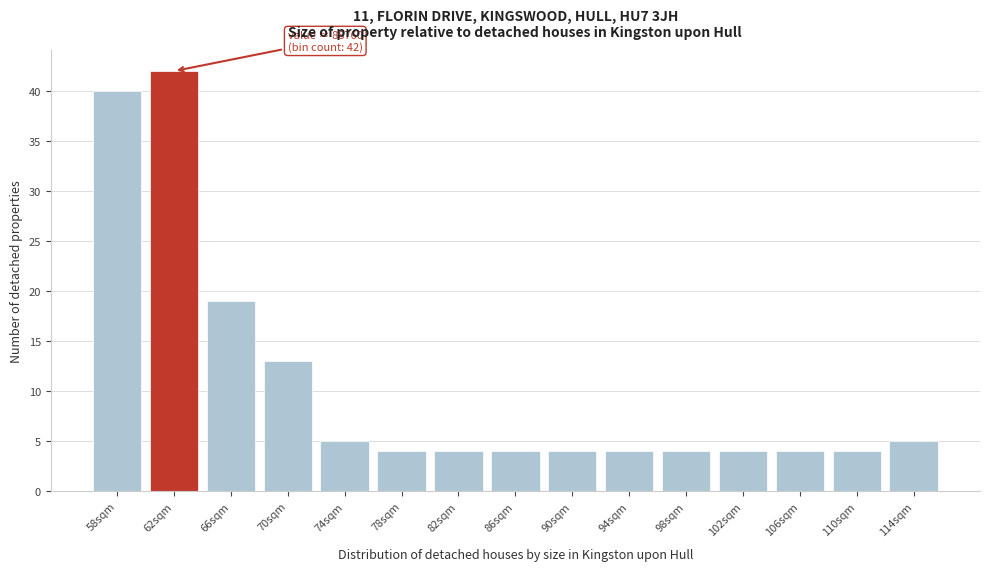

Reading right to left, what are all the values shown in this chart?

5	4	4	4	4	4	4	4	4	4	5	13	19	42	40